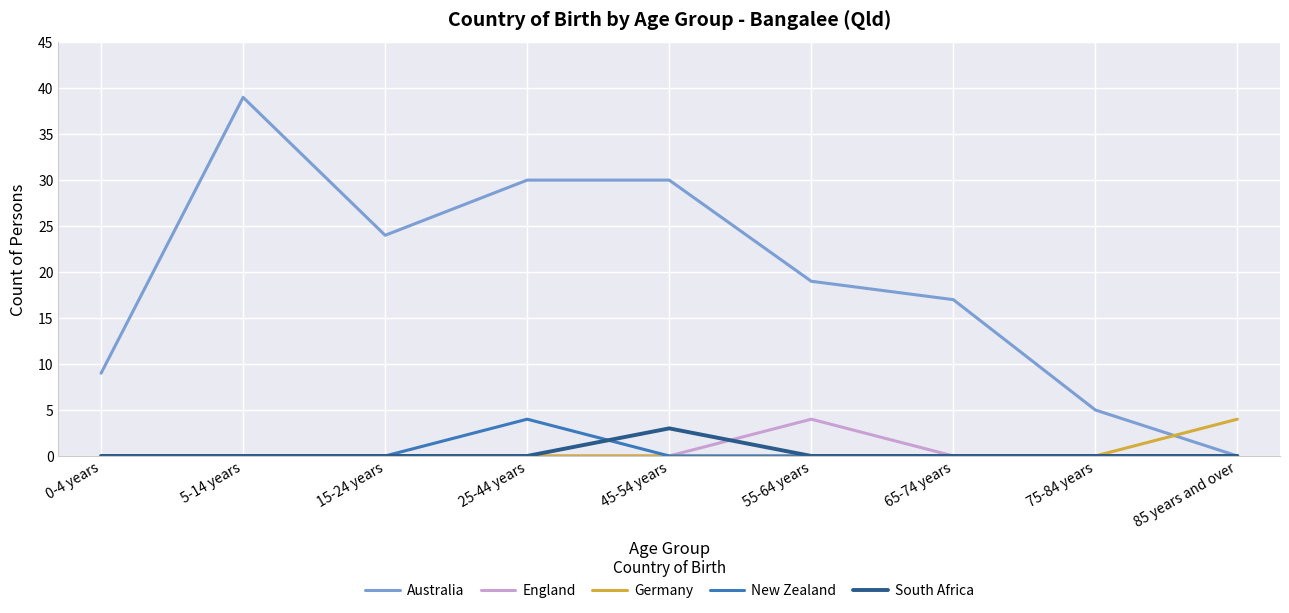

What position from the left is 25-44 years?

4